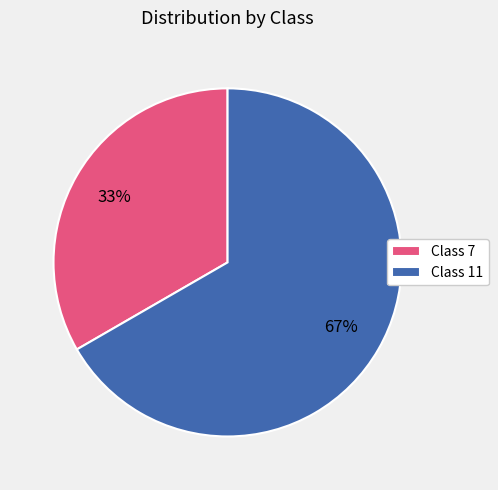

Between Class 7 and Class 11, which is larger?

Class 11